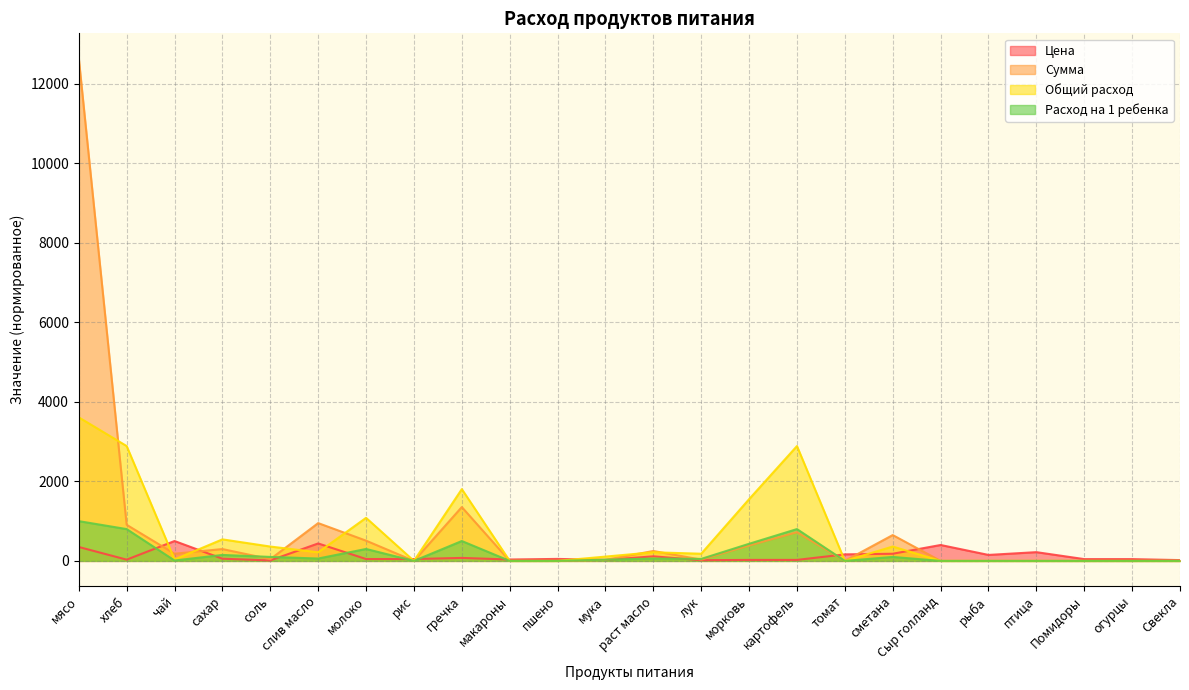

How many lines are shown in the chart?

4